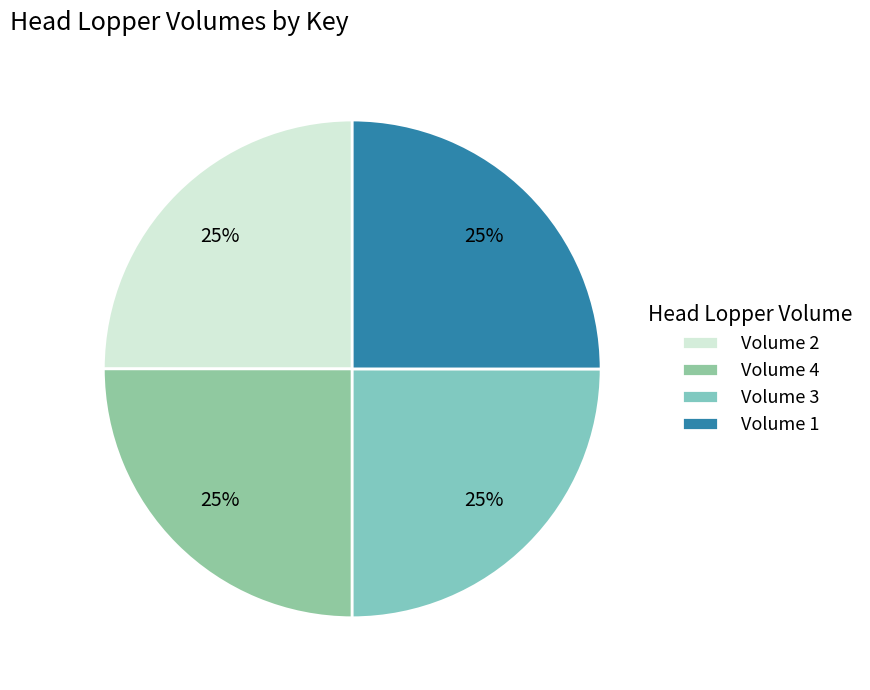

Rank the categories by value from lowest to highest.

Volume 2, Volume 3, Volume 4, Volume 1